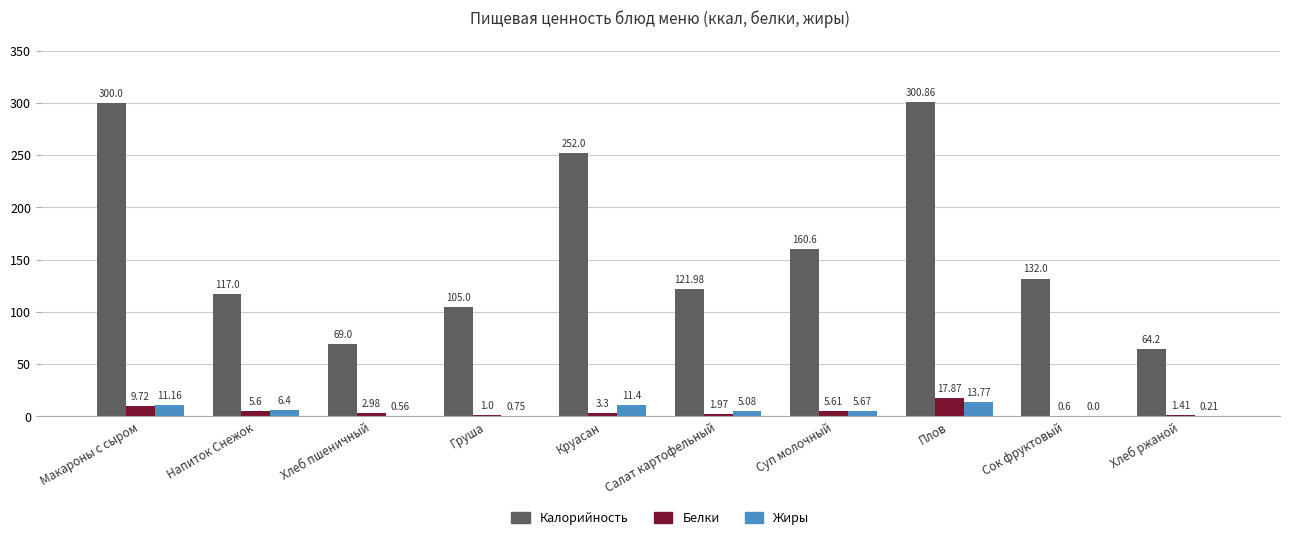

At which category is the sum across all series the highest?

Плов